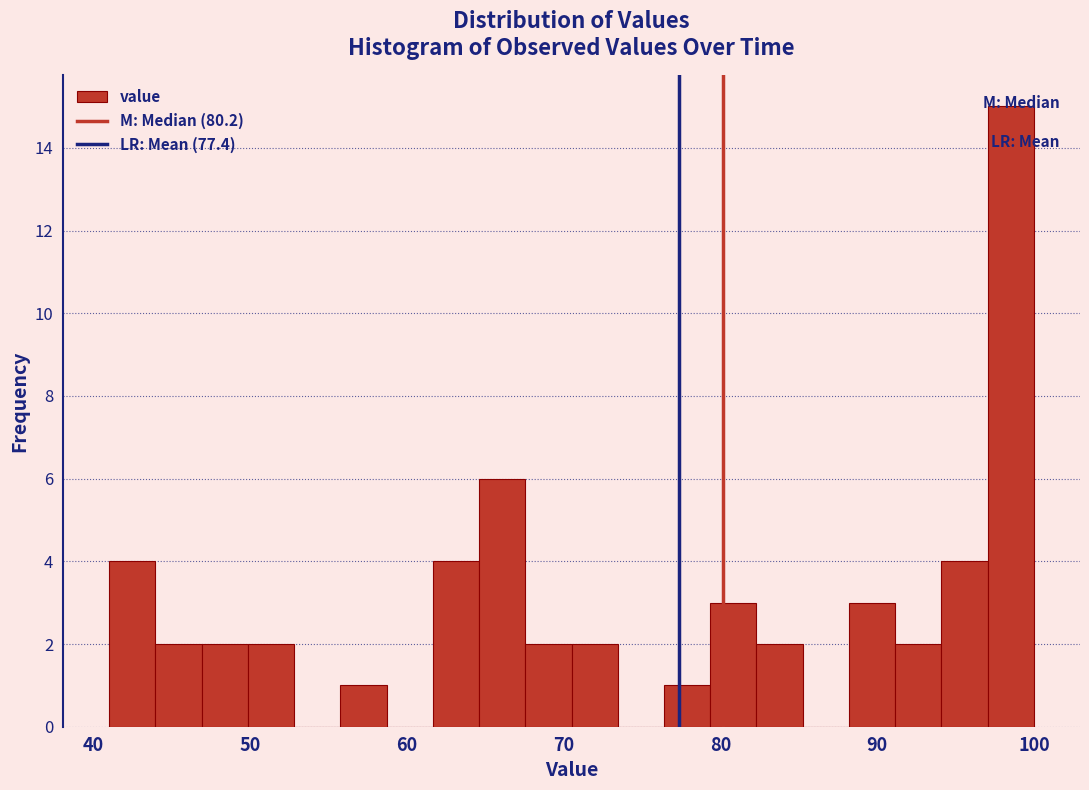

Around what value on the x-axis is the tallest bar? Give the approximate position of its centre, as read against the axis.

99